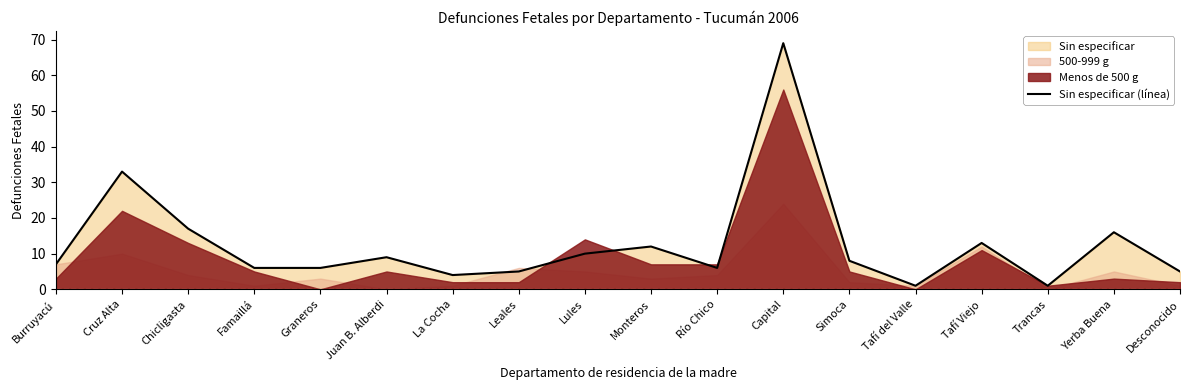

What position from the right is La Cocha?

12